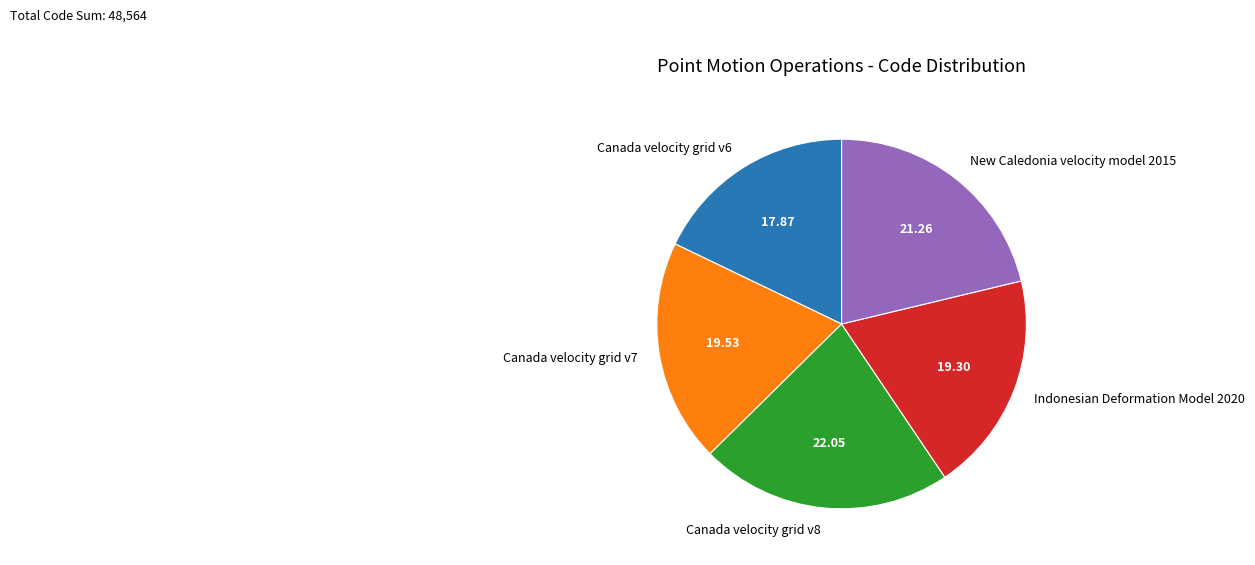

Between Canada velocity grid v8 and Canada velocity grid v6, which is larger?

Canada velocity grid v8